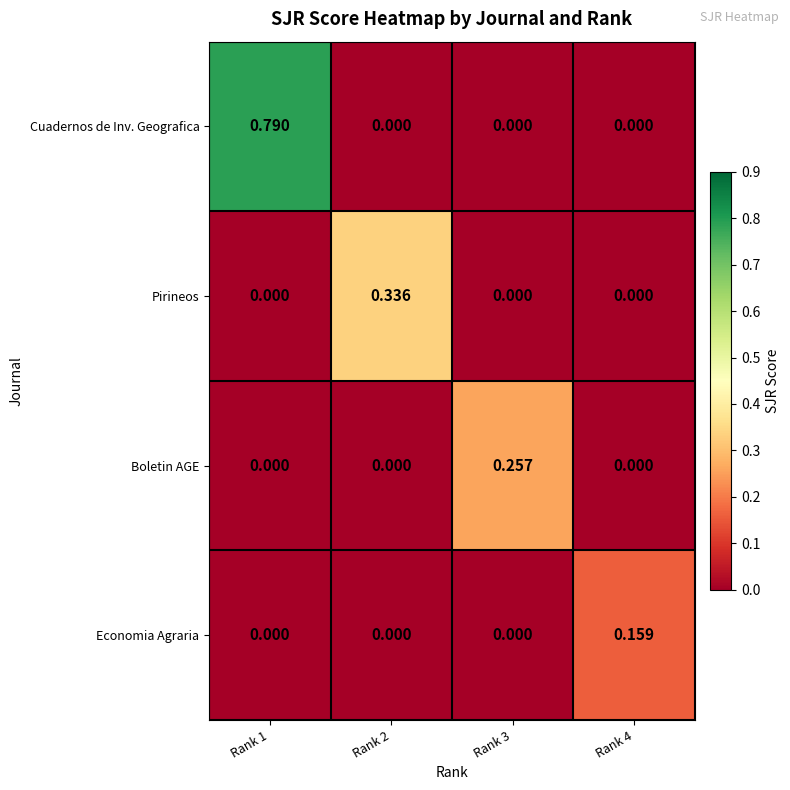

Which series has the largest range (max minus min)?

Cuadernos de Inv. Geografica